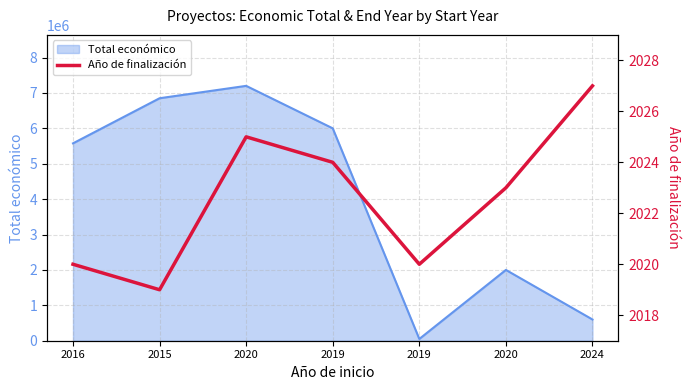

Reading left to right, extract all data points from this chart.

2020	2019	2025	2024	2020	2023	2027